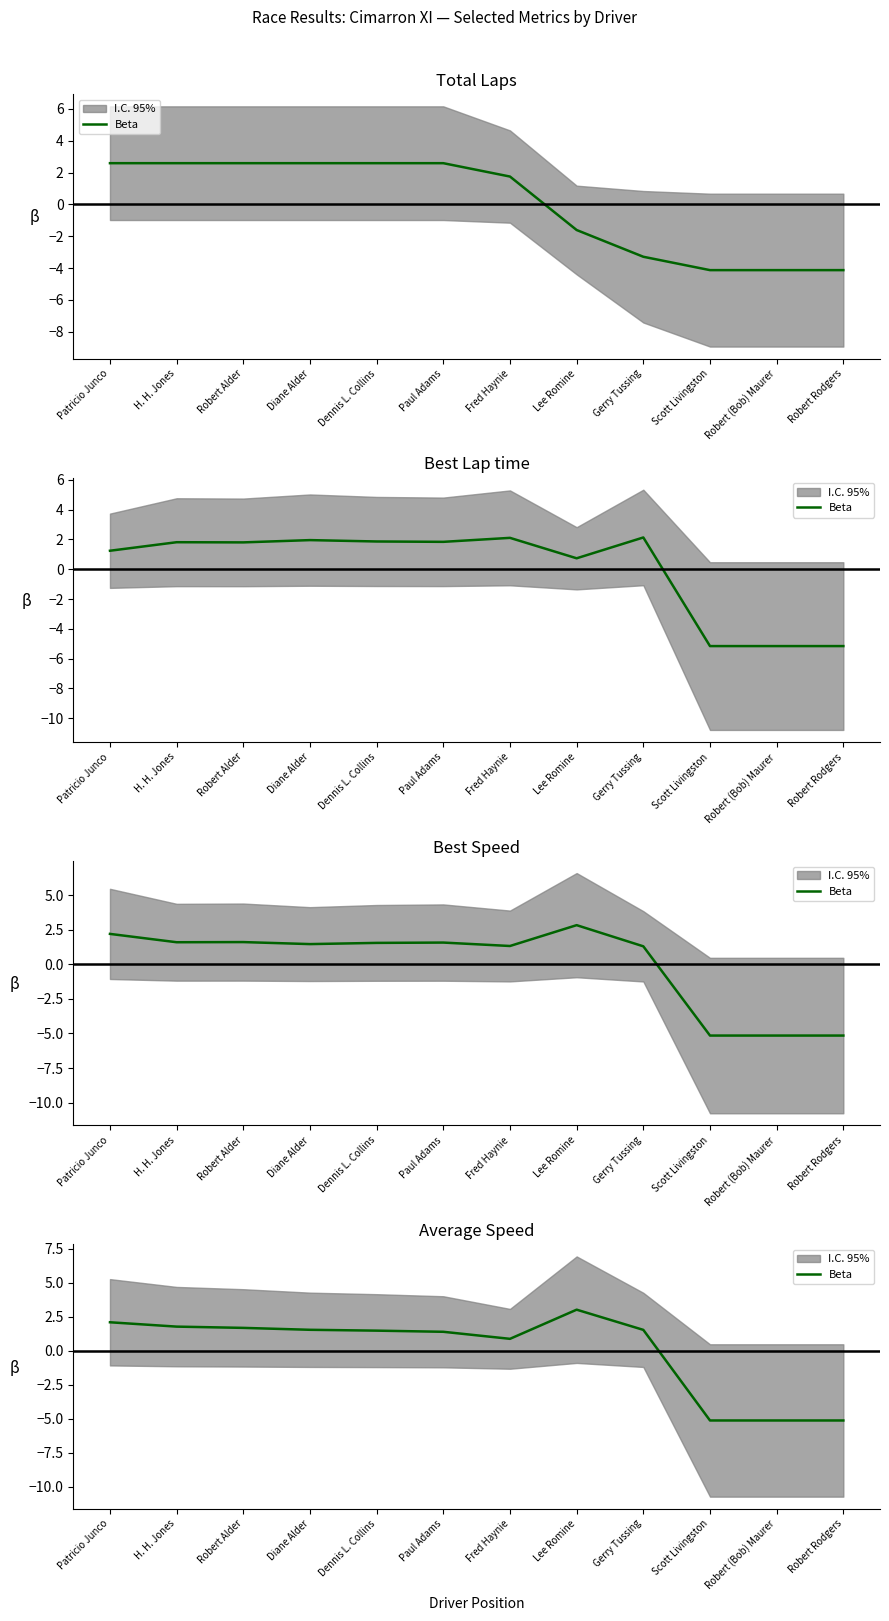

What is the label of the 1st point from the right?

Robert Rodgers